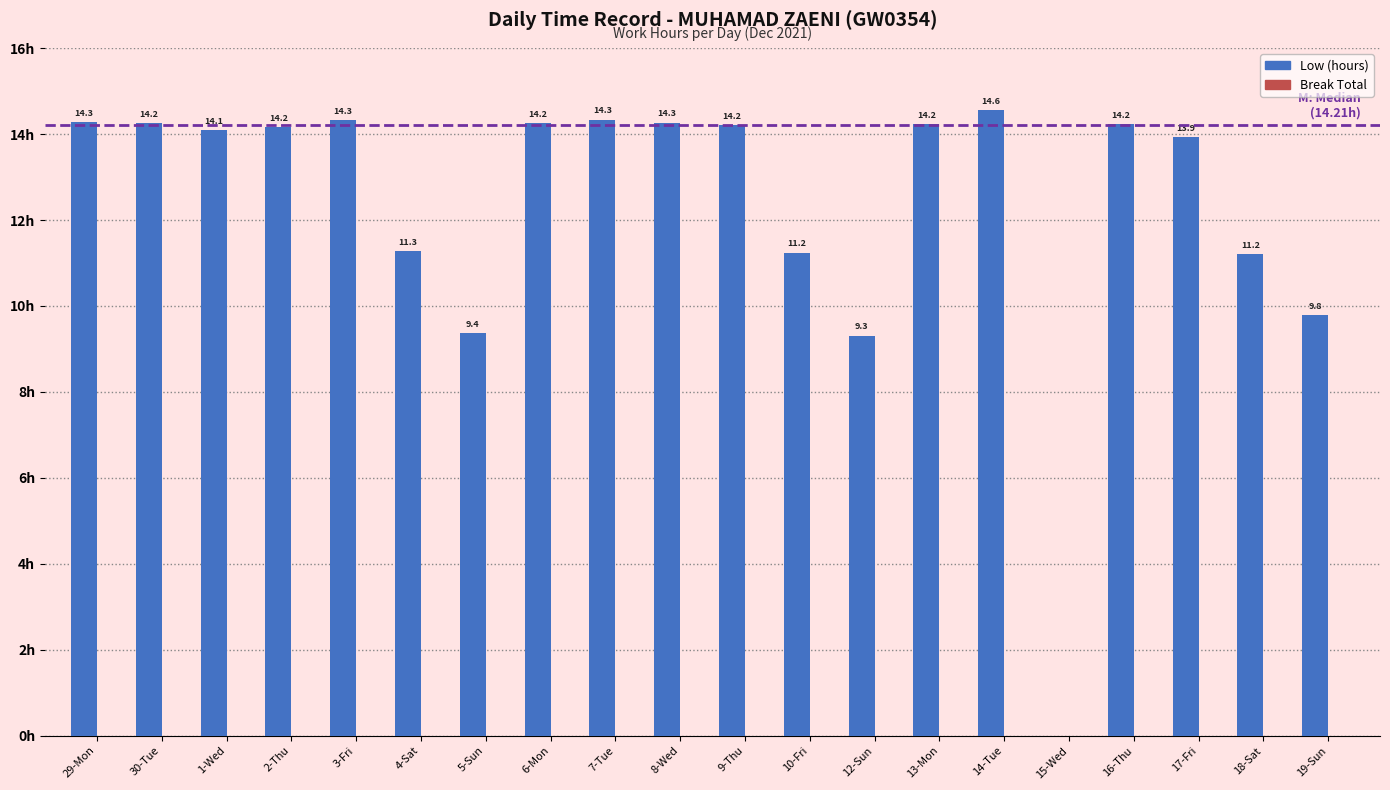

Which has a higher value, 13-Mon or 8-Wed?

8-Wed